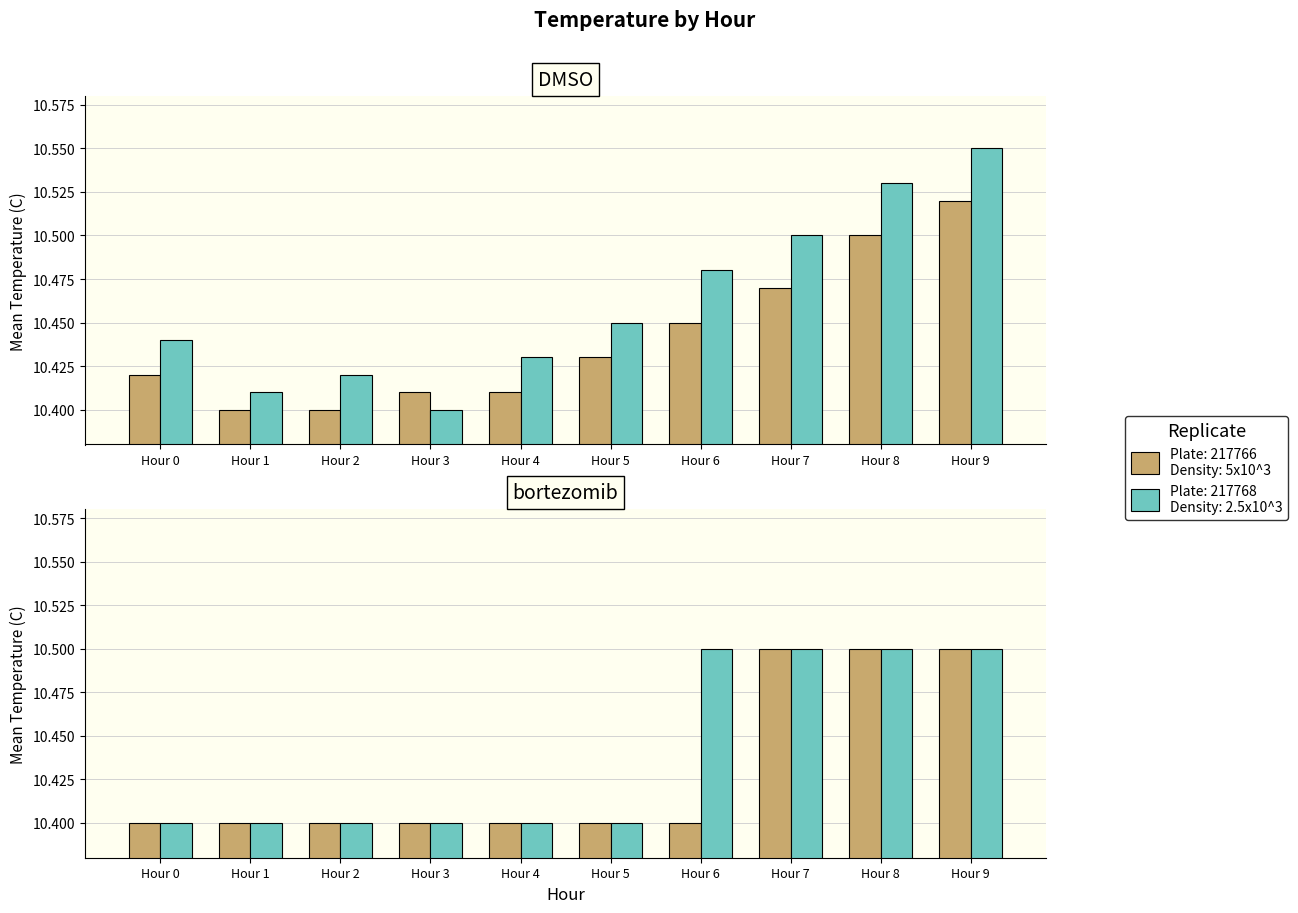

The value of Mean Temp (Panel 2) at Hour 9 is 3.1. True or false?

False